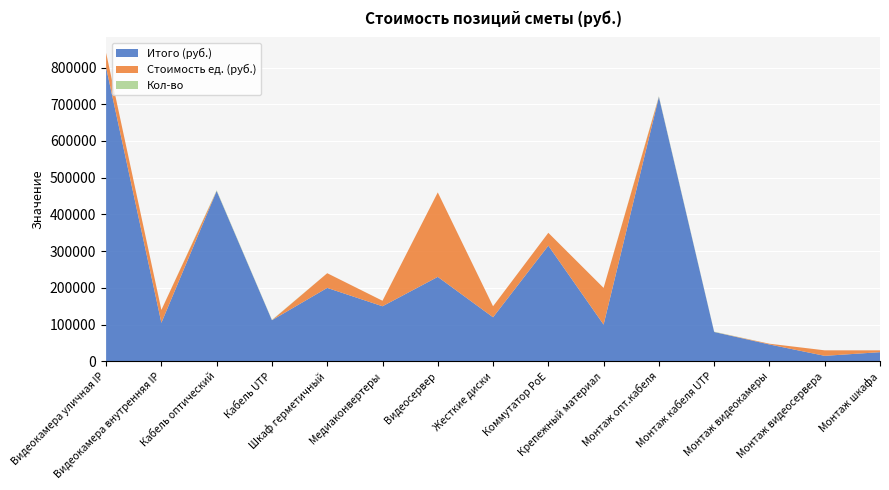

Reading left to right, list all the values displayed in this chart.

Стоимость (руб.): 40000	35000	290	140	40000	15000	230000	30000	35000	100000	450	100	2000	15000	5000
Кол-во: 20	3	1600	800	5	10	1	4	9	1	1600	800	23	1	5
Итого (руб.): 800000	105000	464000	112000	200000	150000	230000	120000	315000	100000	720000	80000	46000	15000	25000